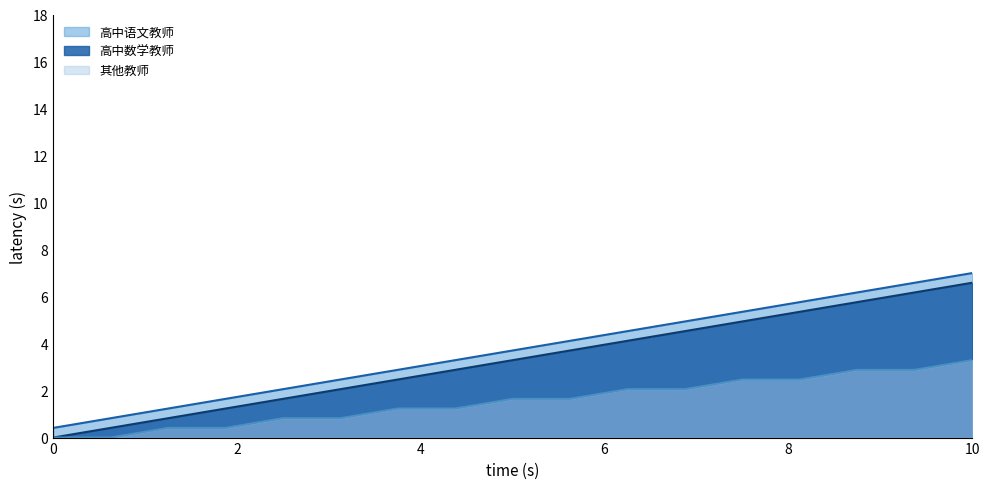

Rank the series by their average value, from lowest to highest.

其他教师, 高中数学教师, 高中语文教师